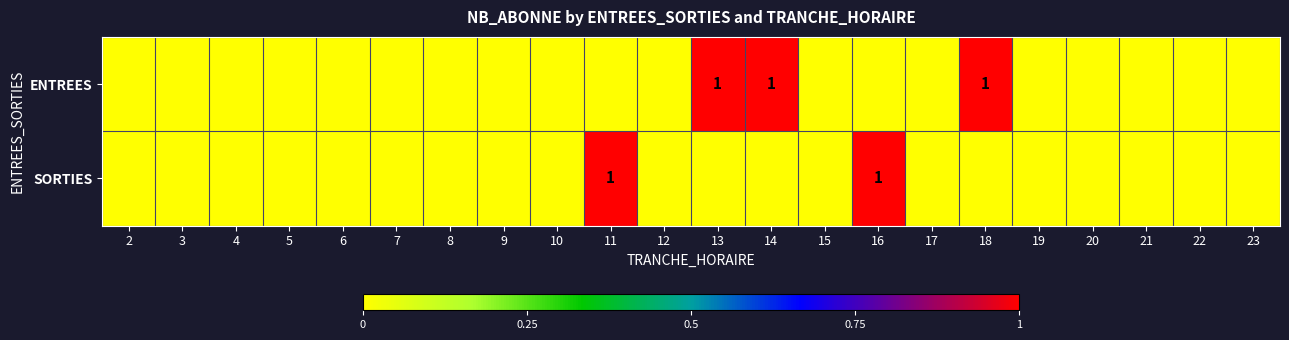

At which category is the sum across all series the highest?

11